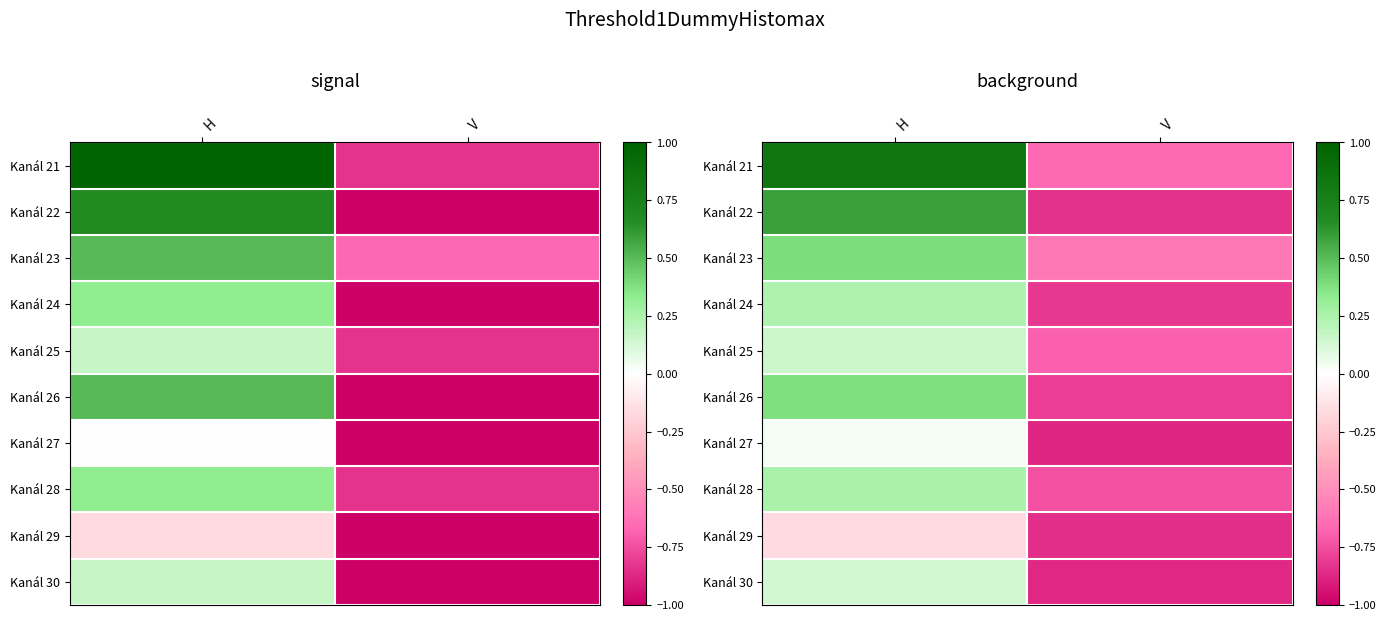

At which category is the sum across all series the highest?

H